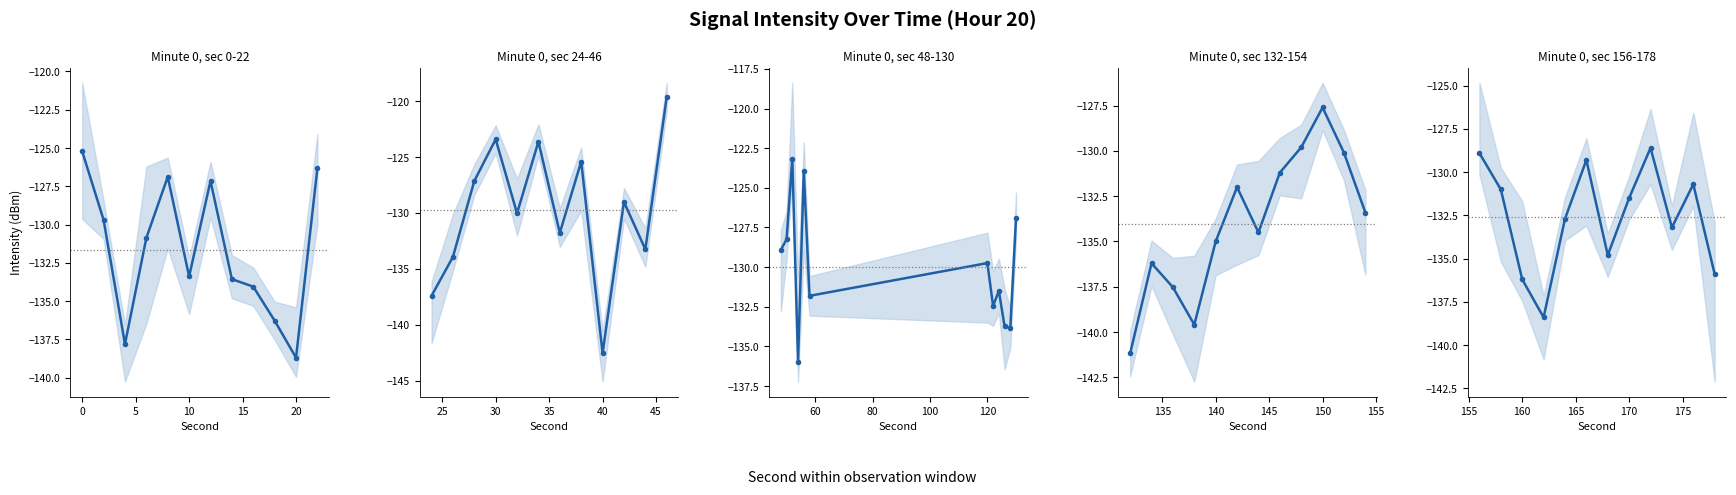

What is the difference between the highest and lowest values at 15?

11.1